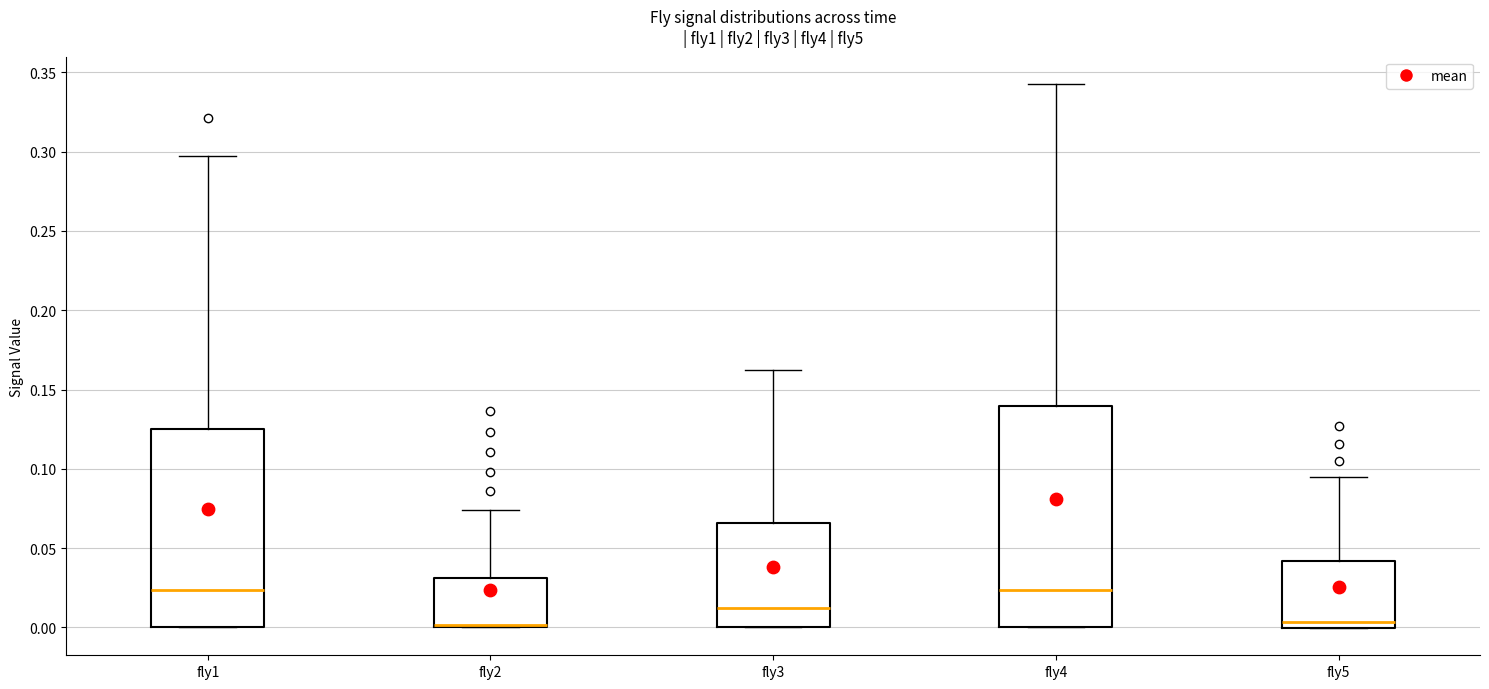

Reading left to right, transcribe this box plot: for each box, give where its median line is, the range the box spans, and where its two whiskers end, as read against the y-axis. The values are not printed on the chart, so give them approximately, as read against the axis.

fly1: median 0.025, box 0.000 to 0.125, whiskers 0.000 to 0.295
fly2: median 0.000 (just above the box's lower edge), box 0.000 to 0.030, whiskers 0.000 to 0.075
fly3: median 0.010, box 0.000 to 0.065, whiskers 0.000 to 0.165
fly4: median 0.025, box 0.000 to 0.140, whiskers 0.000 to 0.345
fly5: median 0.005, box 0.000 to 0.040, whiskers 0.000 to 0.095